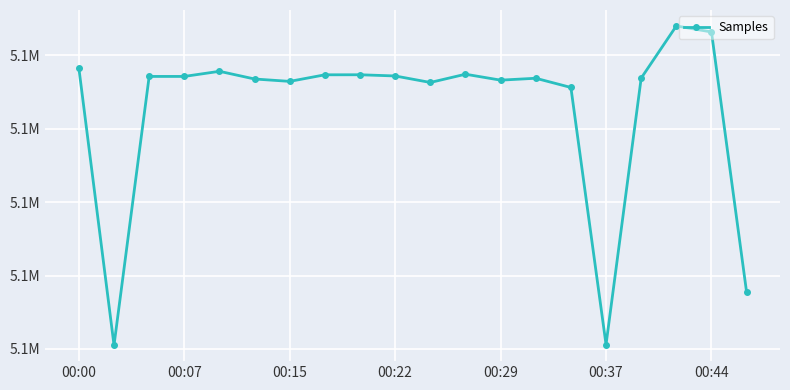

Reading left to right, what are all the values shown in this chart?

5089118	5070256	5088557	5088557	5088906	5088382	5088220	5088668	5088671	5088589	5088146	5088708	5088304	5088433	5087806	5070297	5088442	5091994	5091585	5073854